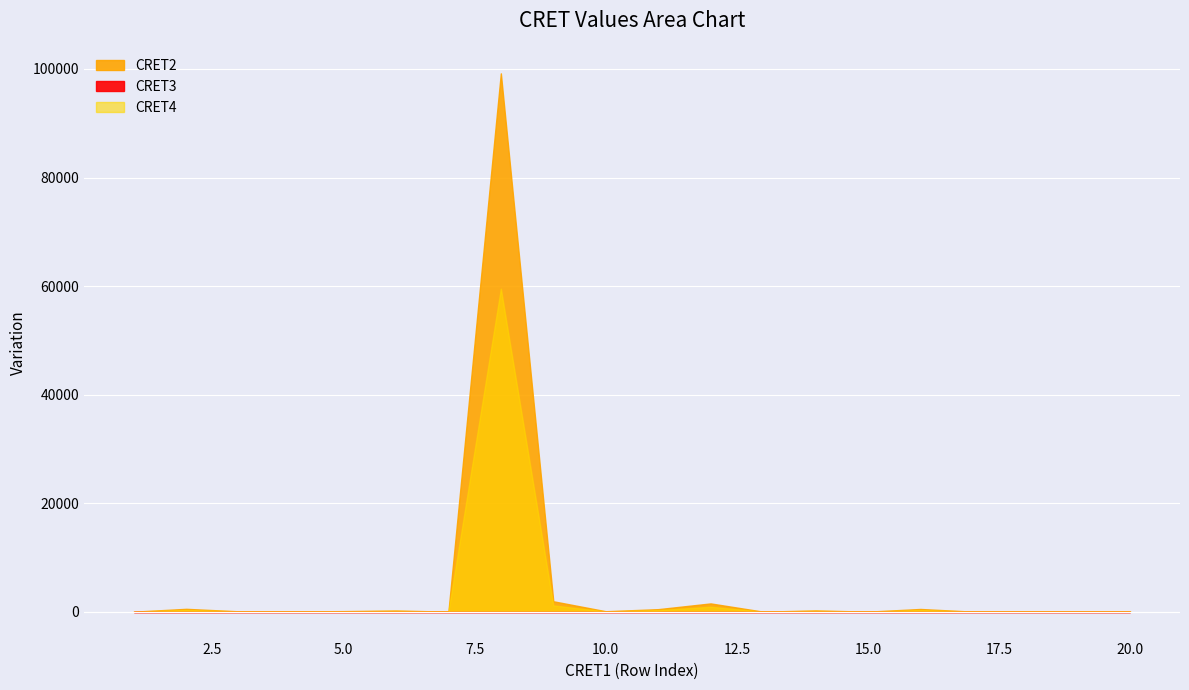

What is the lowest value of the CRET3 series?

19953